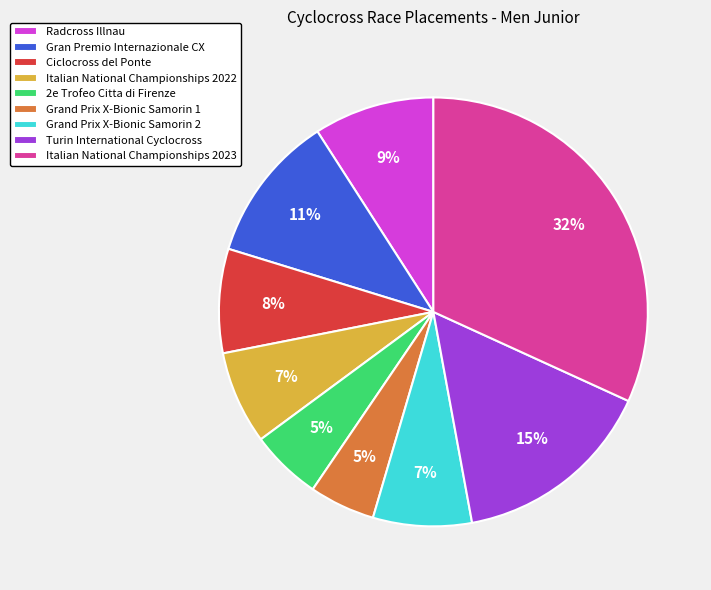

The Turin International Cyclocross slice represents 6% of the pie. True or false?

False